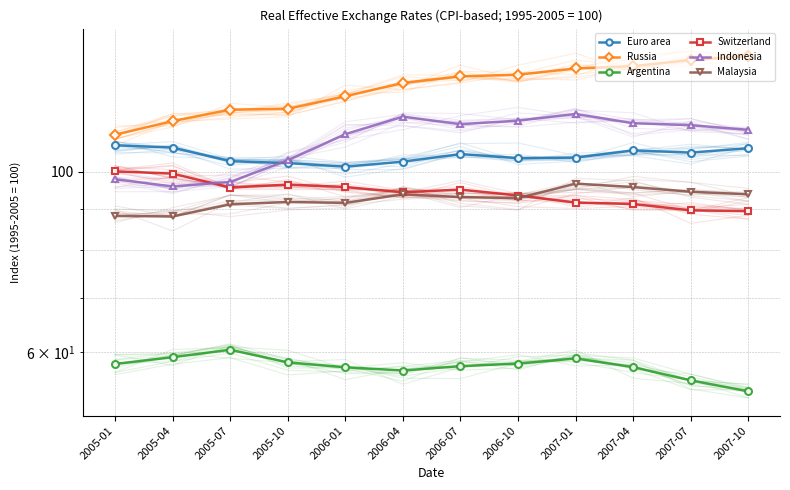

In Indonesia, how many points are higher than both neighbors (excluding endpoints)?

2